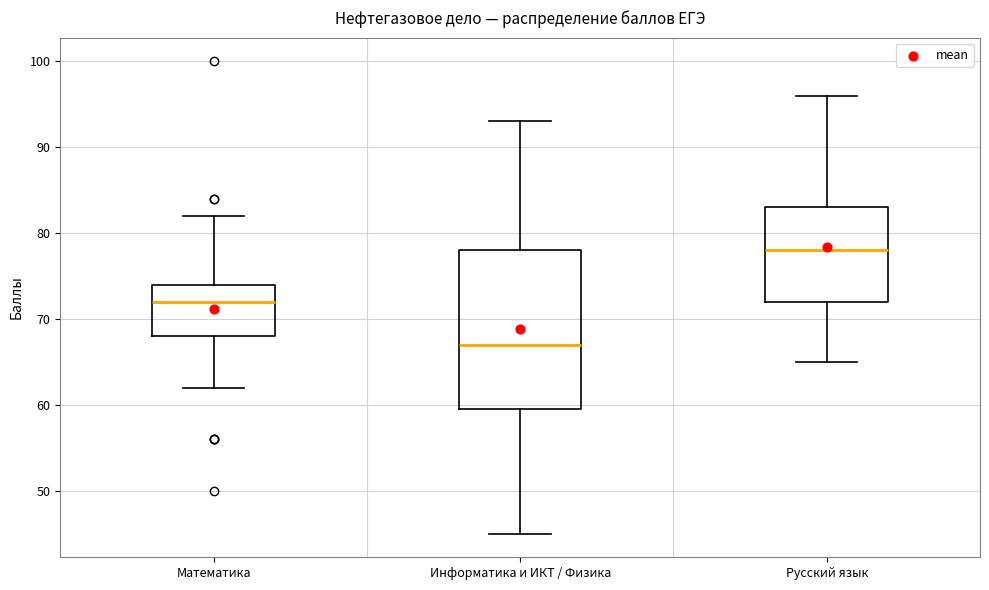

Reading left to right, transcribe this box plot: for each box, give where its median line is, the range the box spans, and where its two whiskers end, as read against the y-axis. The values are not printed on the chart, so give them approximately, as read against the axis.

Математика: median 72, box 68 to 74, whiskers 62 to 82
Информатика и ИКТ / Физика: median 67, box 60 to 78, whiskers 45 to 93
Русский язык: median 78, box 72 to 83, whiskers 65 to 96